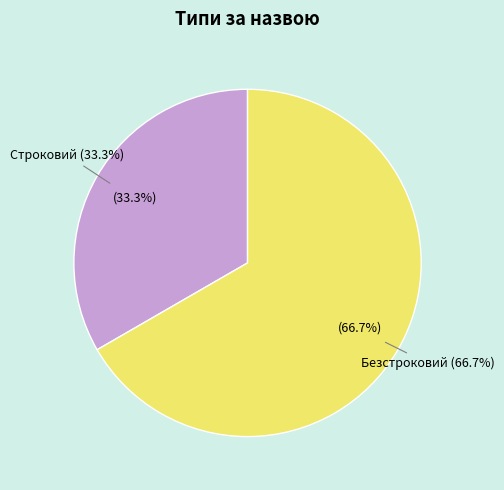

To the nearest percent, what is the average slice percentage?

50%